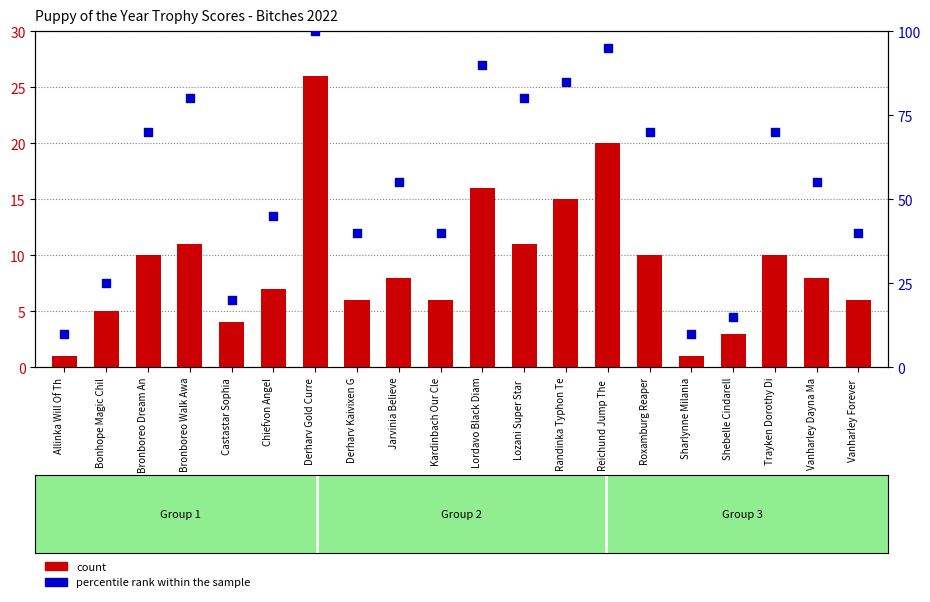

What is the total value across all series at Shebelle Cindarell?

18.0